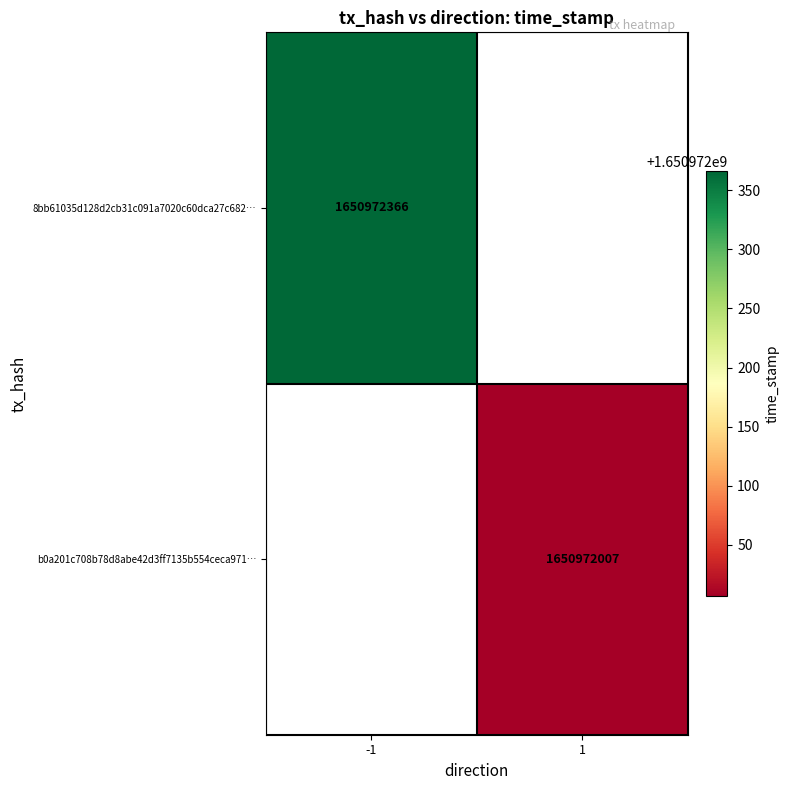

Reading left to right, list all the values displayed in this chart.

8bb61035d128d2cb31c091a7020c60dca27c682: direction=-1	time_stamp=1650972366
b0a201c708b78d8abe42d3ff7135b554ceca971: direction=1	time_stamp=1650972007